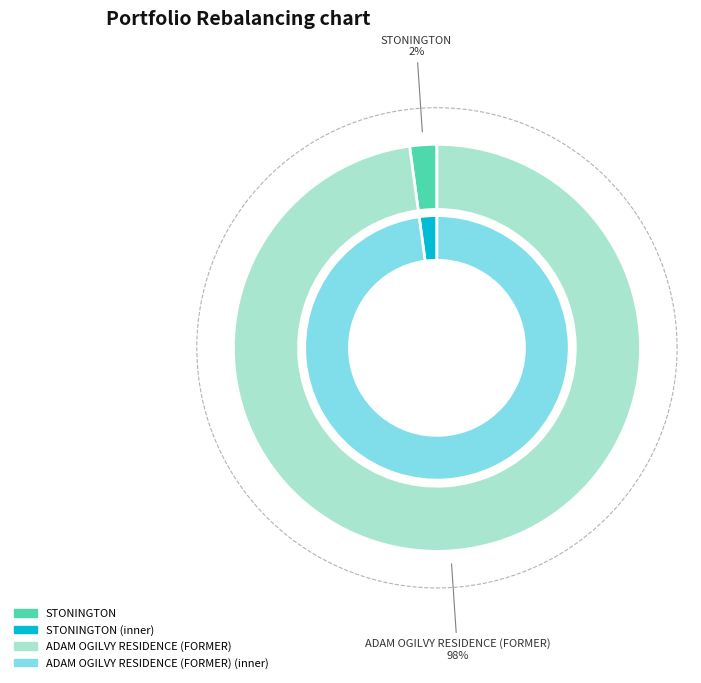

Count the number of slices in the pie.

2